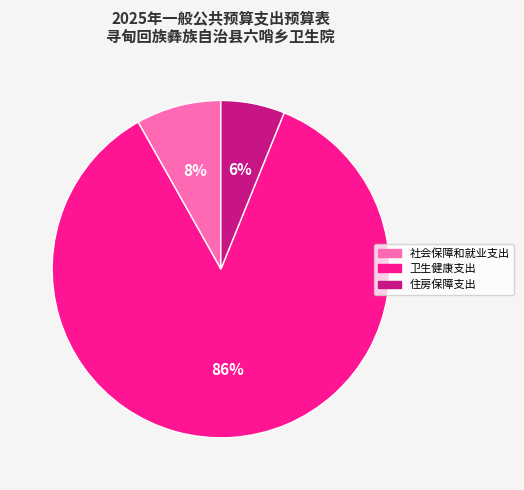

To the nearest percent, what portion does 住房保障支出 represent?

6%